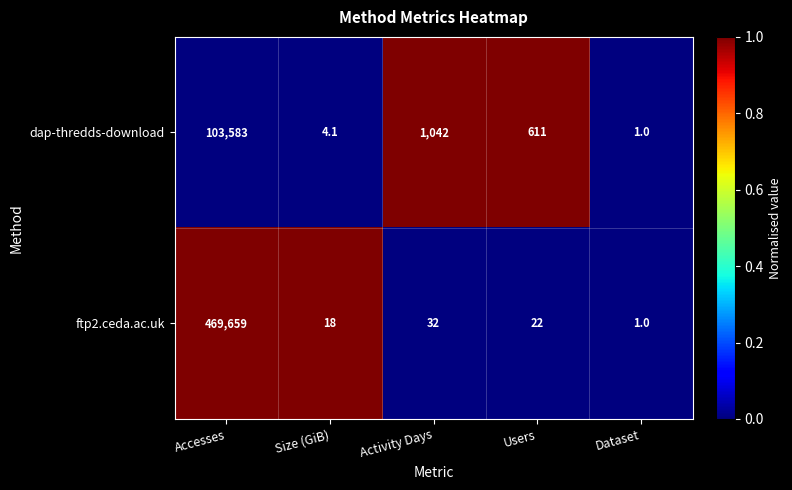

What is the smallest value displayed?

1.0